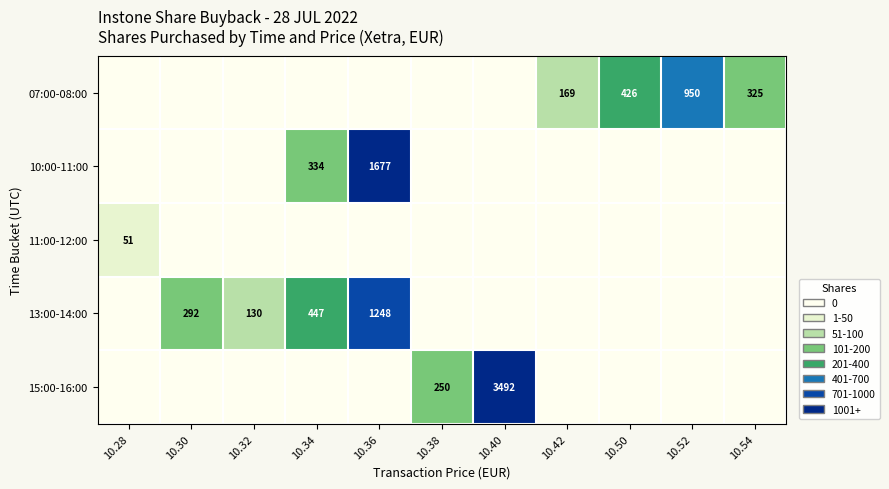

The value of 15:00-16:00 at 10.40 is 3492. True or false?

True